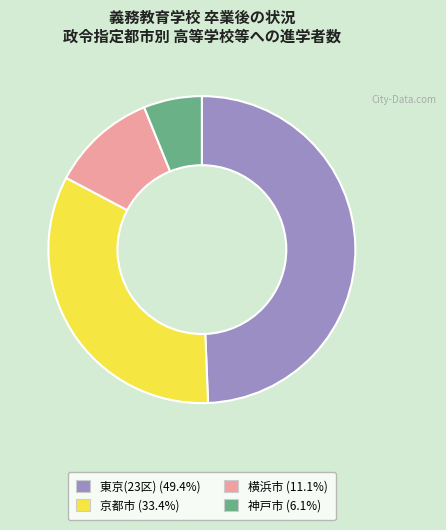

Which category has the smallest portion of the pie?

神戸市